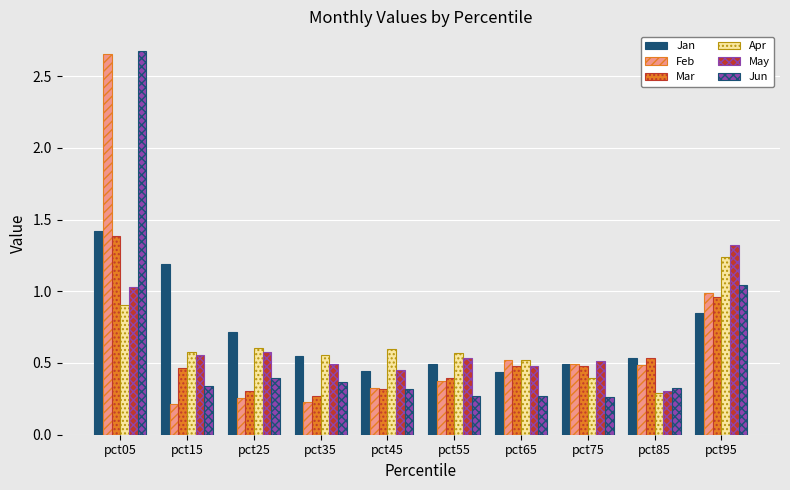

What is the spread (max minus min) of values at pct05?

1.8